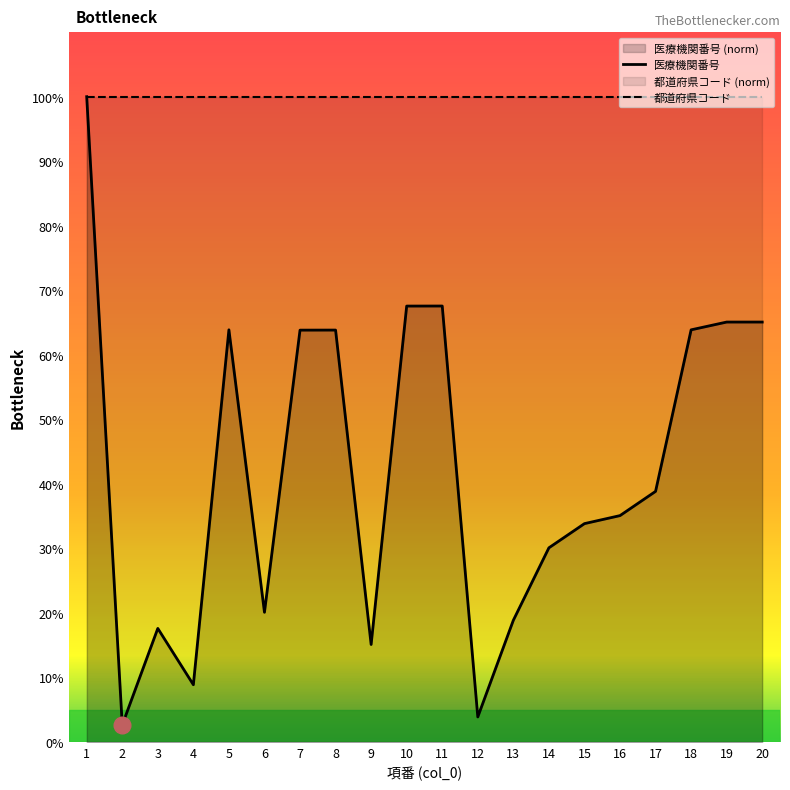

True or false: 都道府県コード and 医療機関番号 intersect in this chart.

False